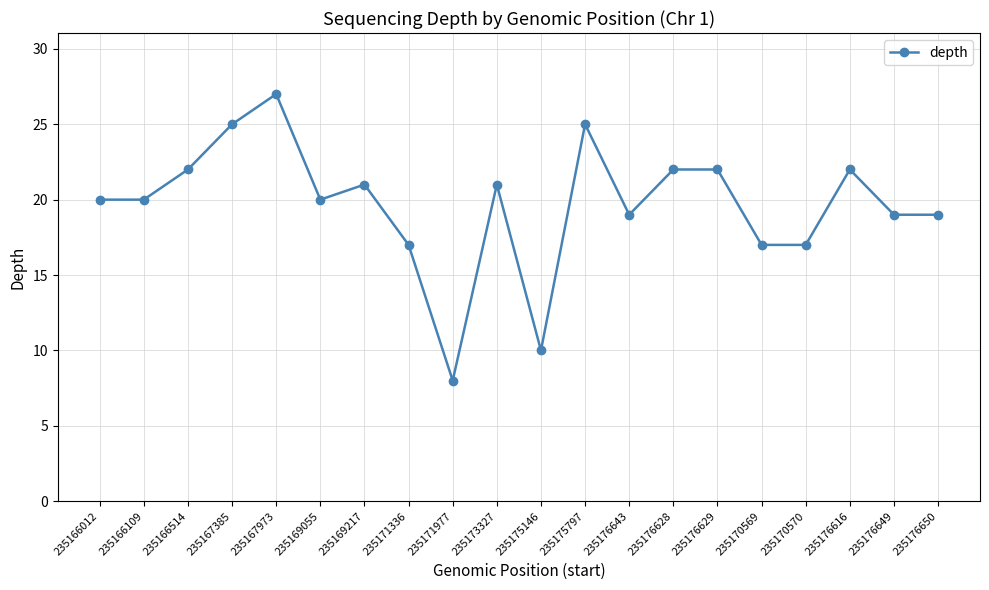

The chart shows a value of 25 at 235175797. True or false?

True